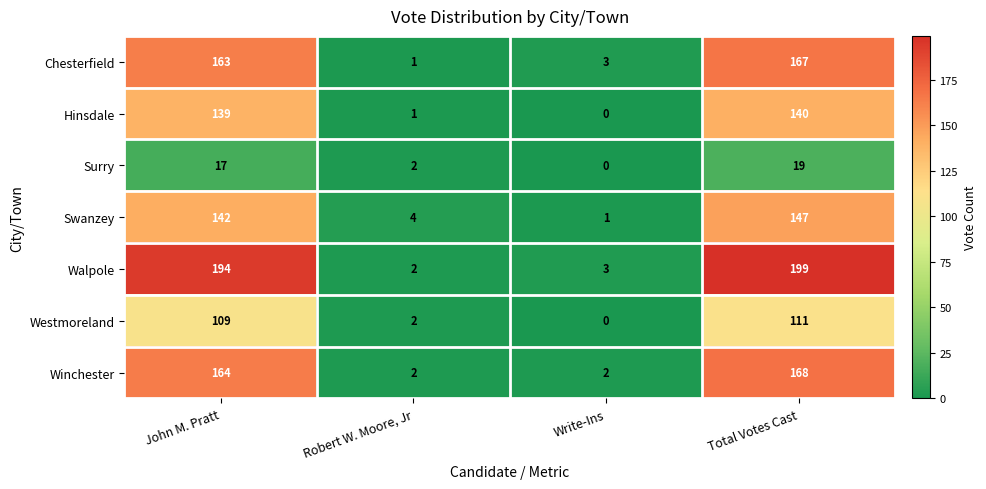

Which category has the lowest value across all series?

Write-Ins